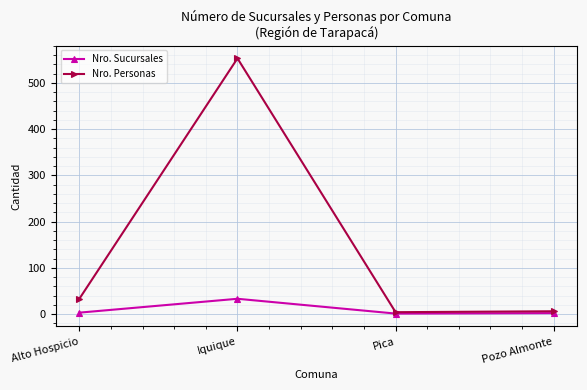

What is the label of the 3rd point from the left?

Pica